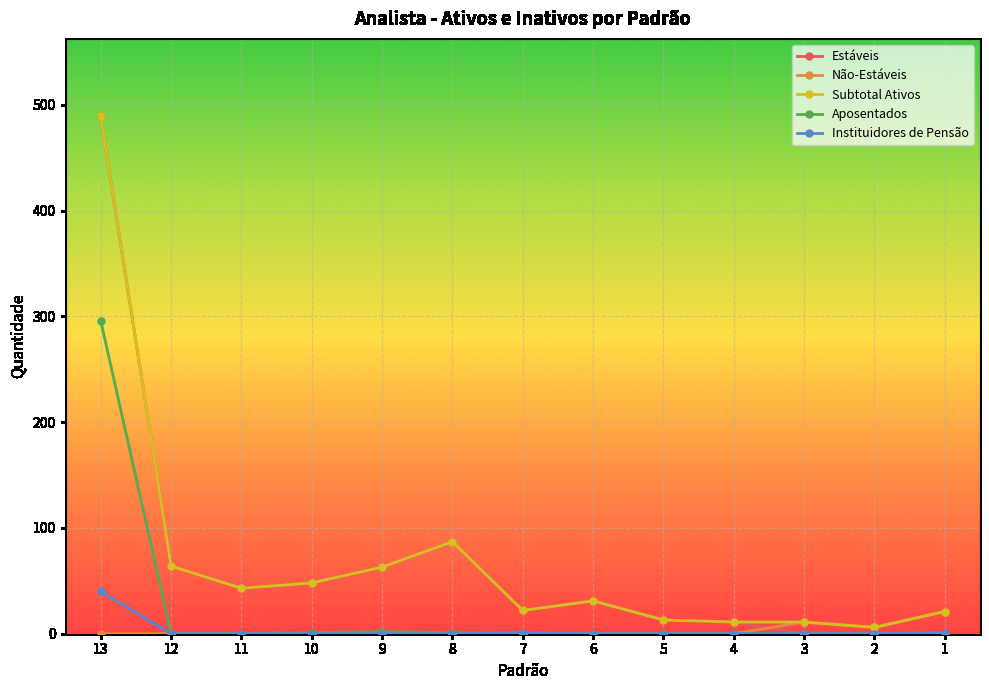

True or false: Subtotal Ativos and Instituidores de Pensão intersect in this chart.

False